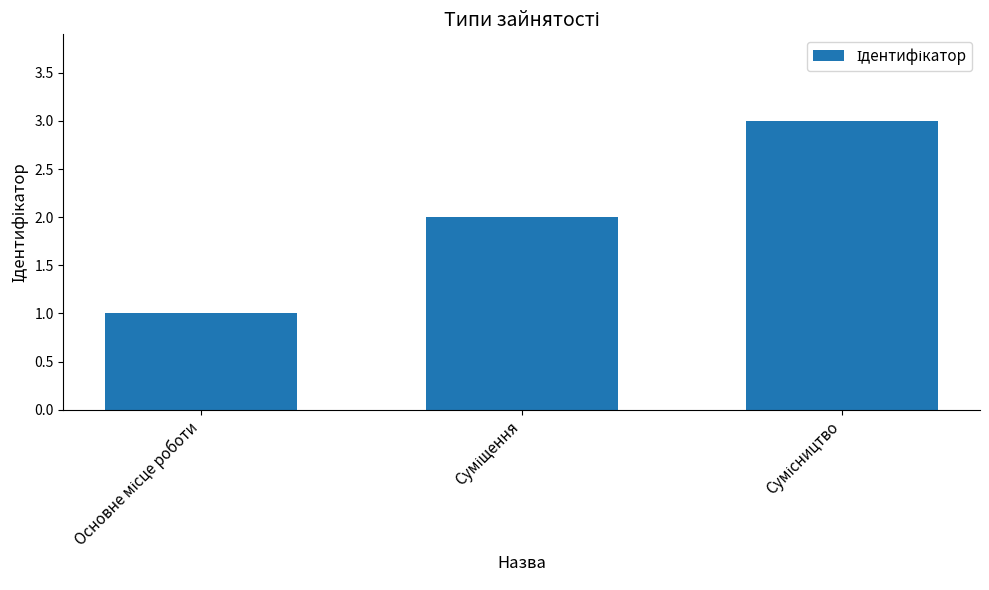

What is the maximum value shown in the chart?

3